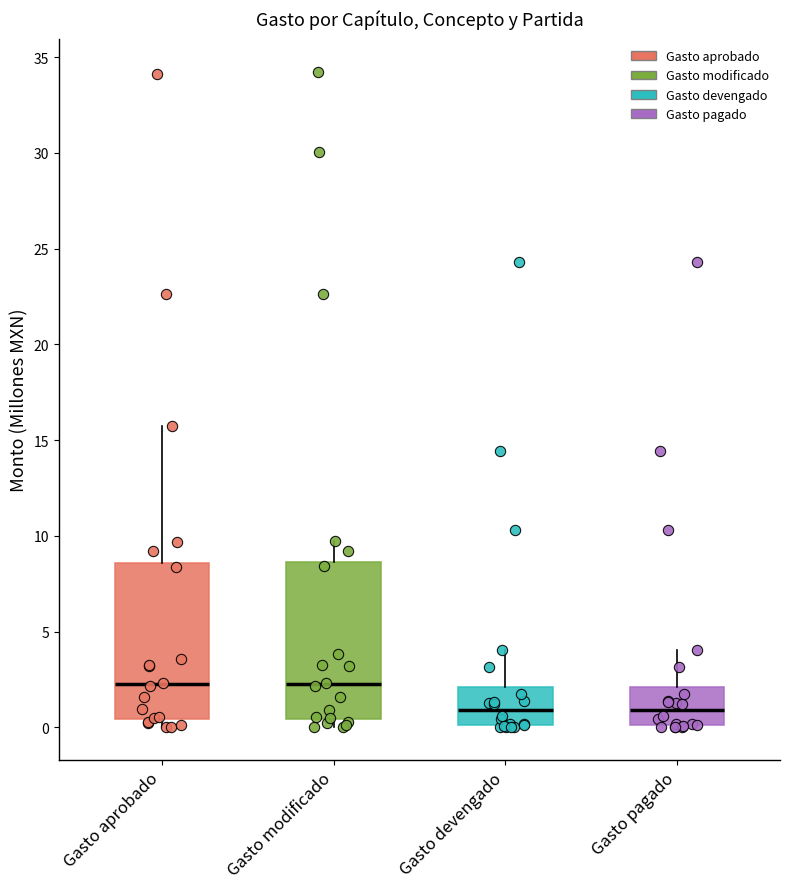

Where does the median line of the box for Gasto modificado sit on the y-axis? The values are not printed on the chart, so give them approximately, as read against the axis.

2.0